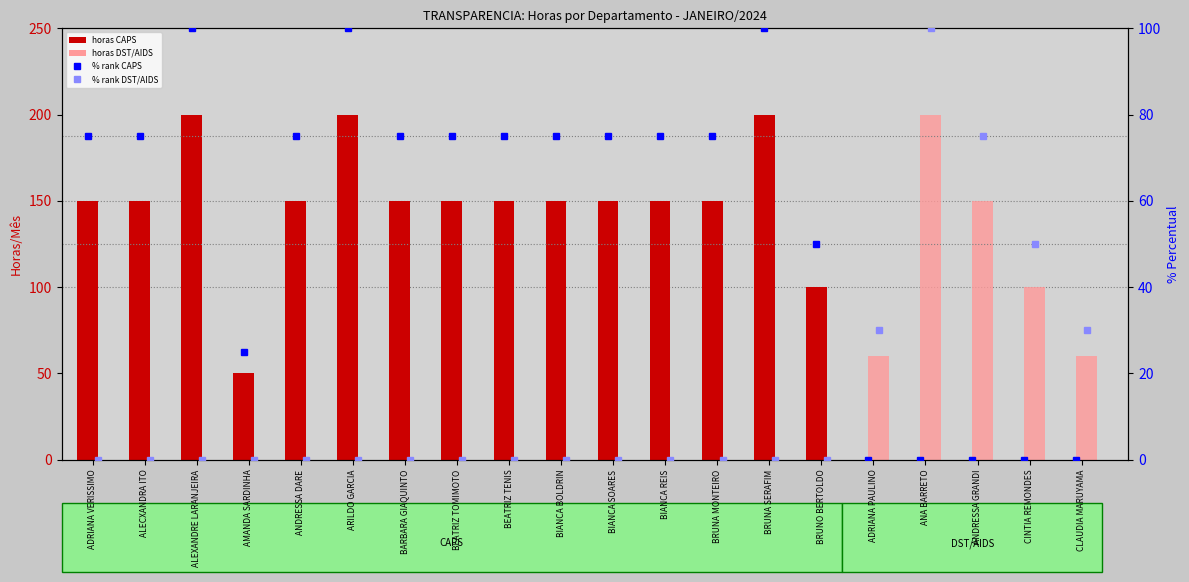

What is the value of the CAPS bar at the 13th from the left?

150